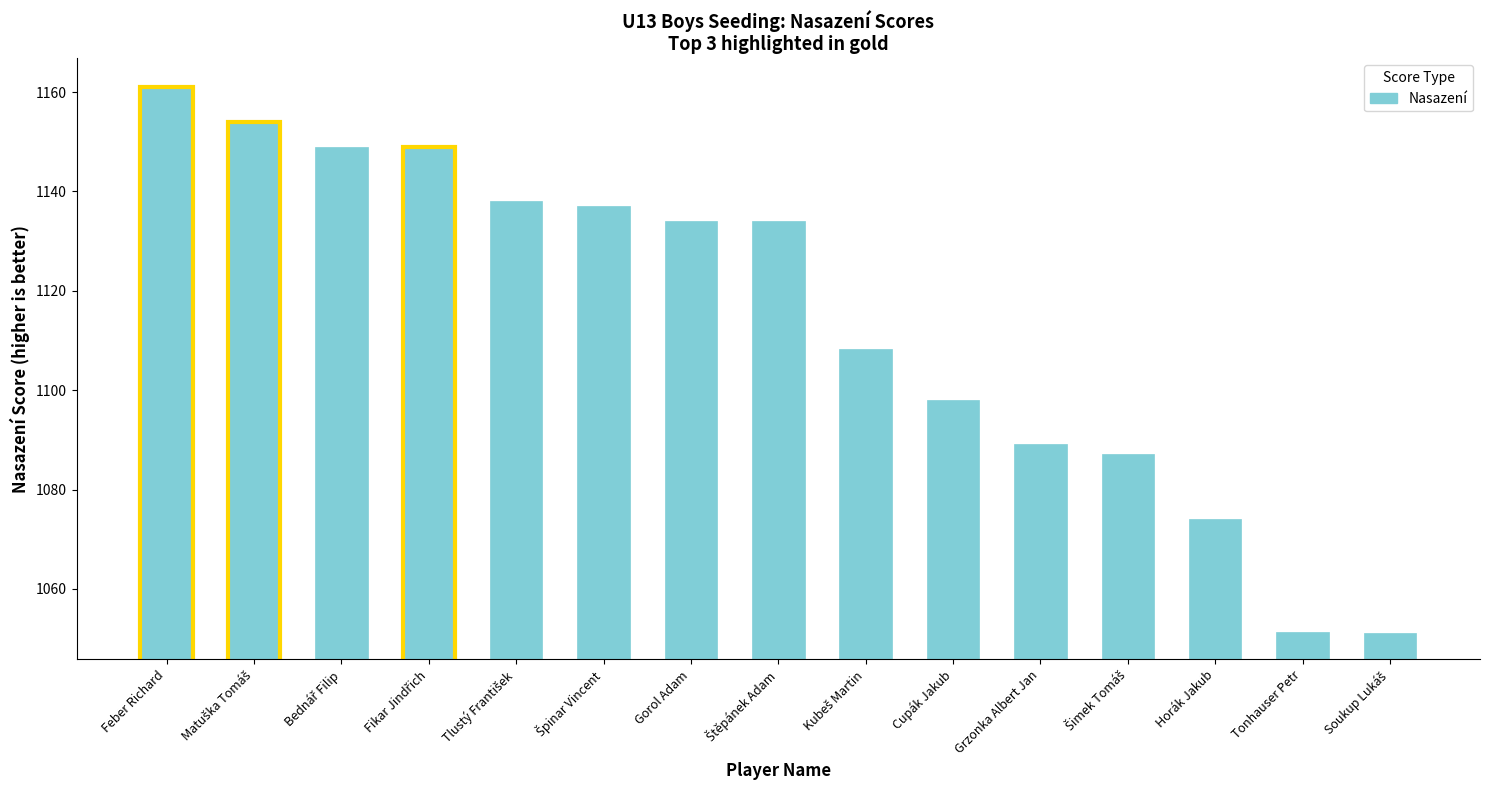

What is the average value?

1114.3